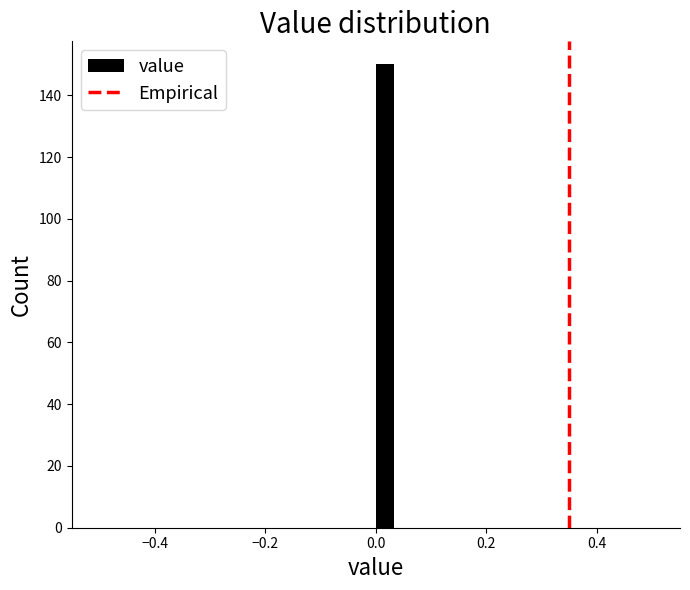

Read against the x-axis, roughly where is the centre of the tallest bar?

0.02